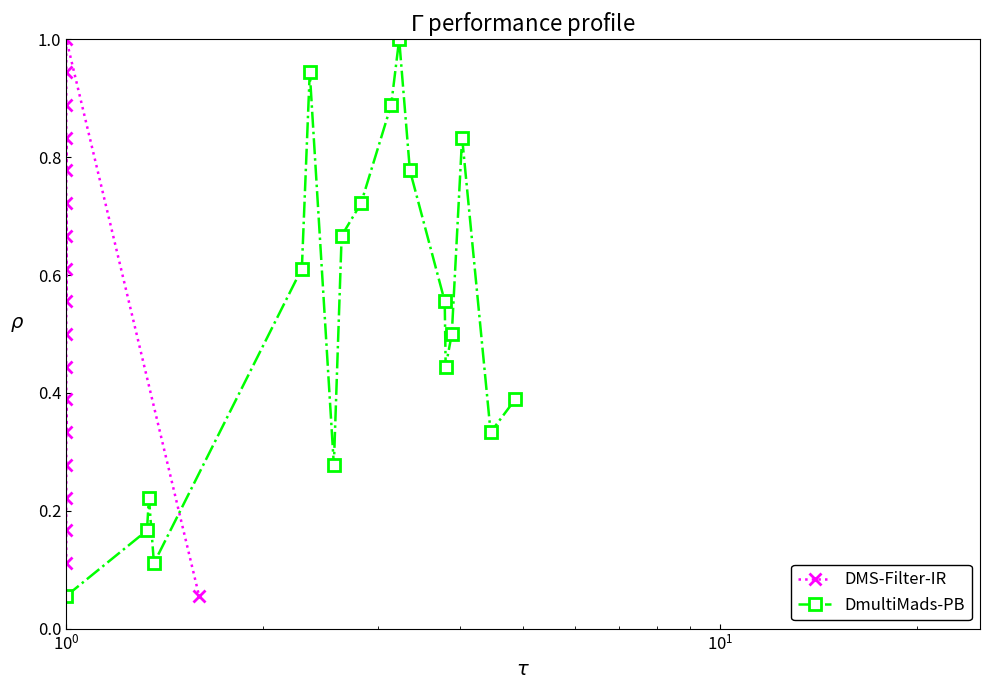

After their last crossing, which series has the higher values: DMS-Filter-IR or DmultiMads-PB?

DmultiMads-PB